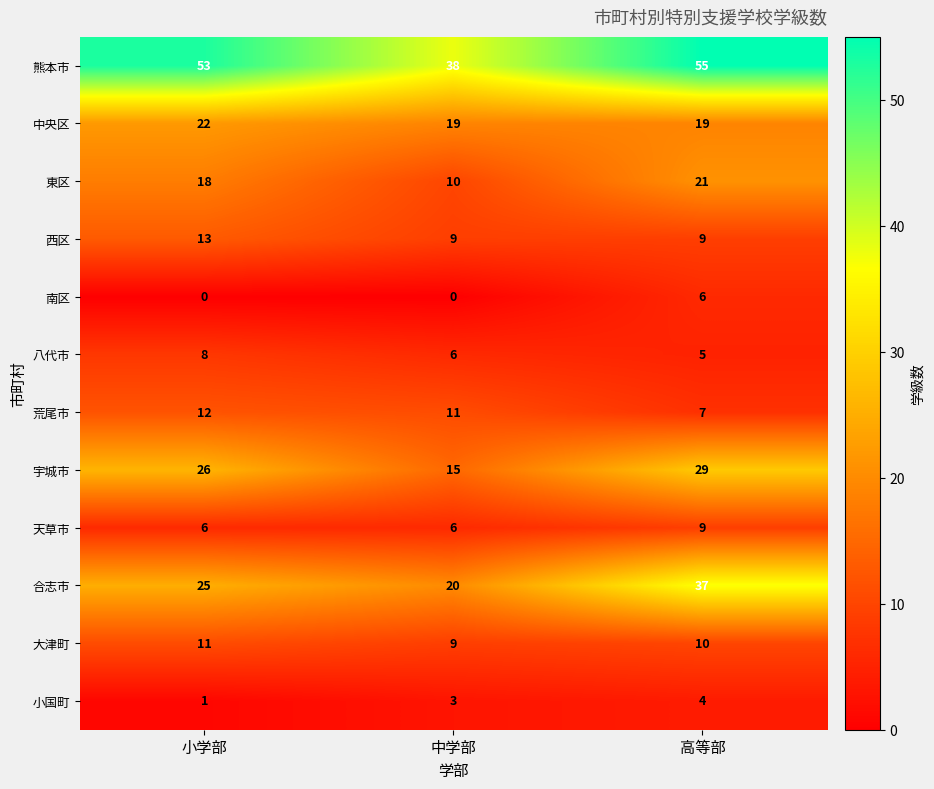

Which label corresponds to the largest value in the chart?

高等部